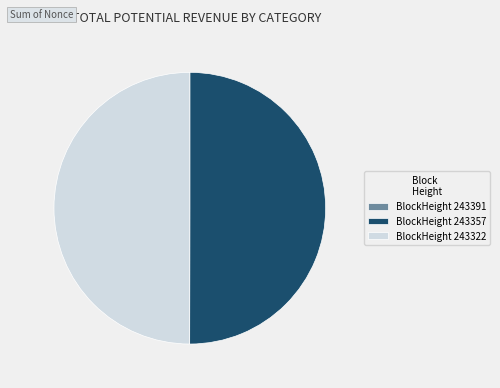

Is it true that BlockHeight 243357 is 42% of the pie?

False